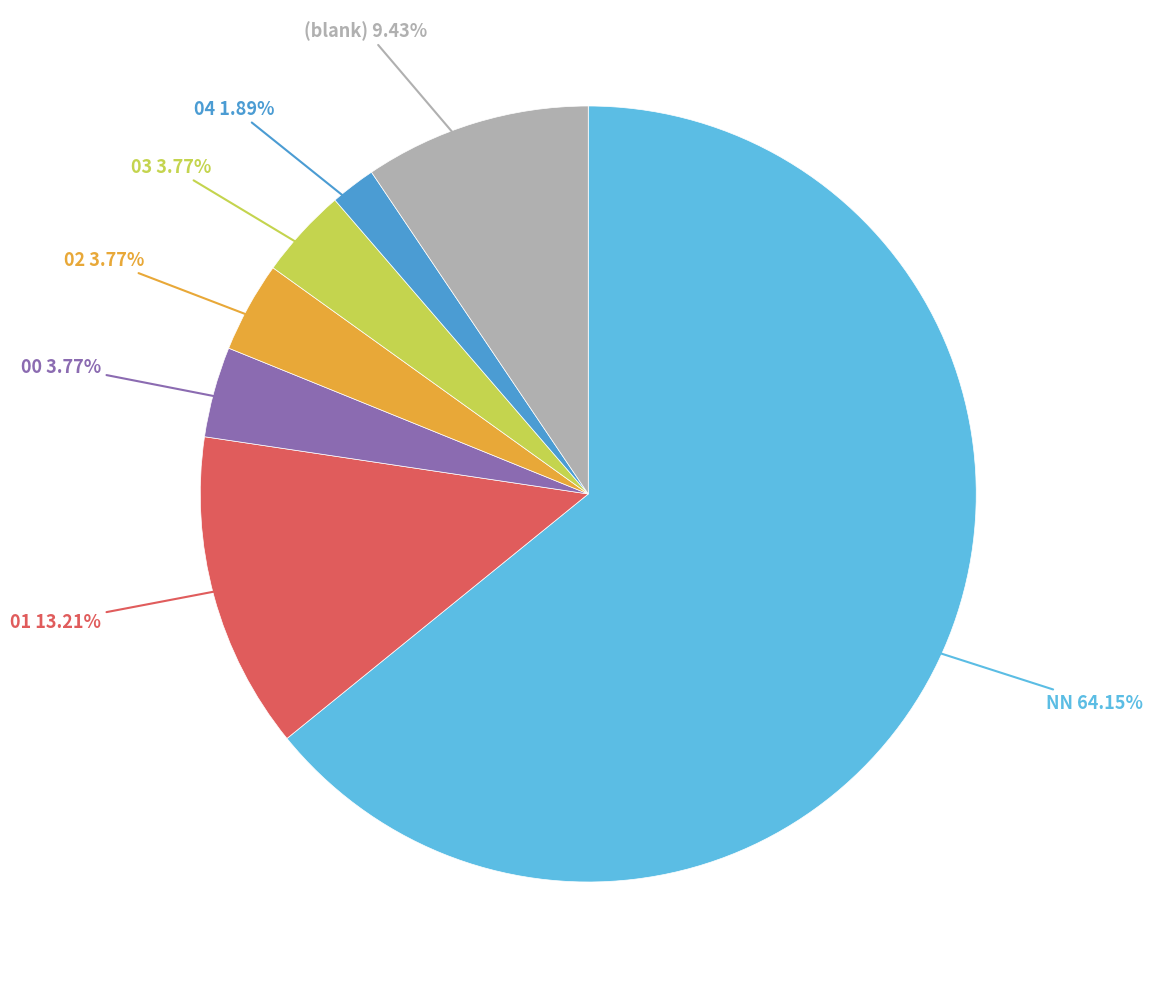

Does any single category account for the majority?

Yes